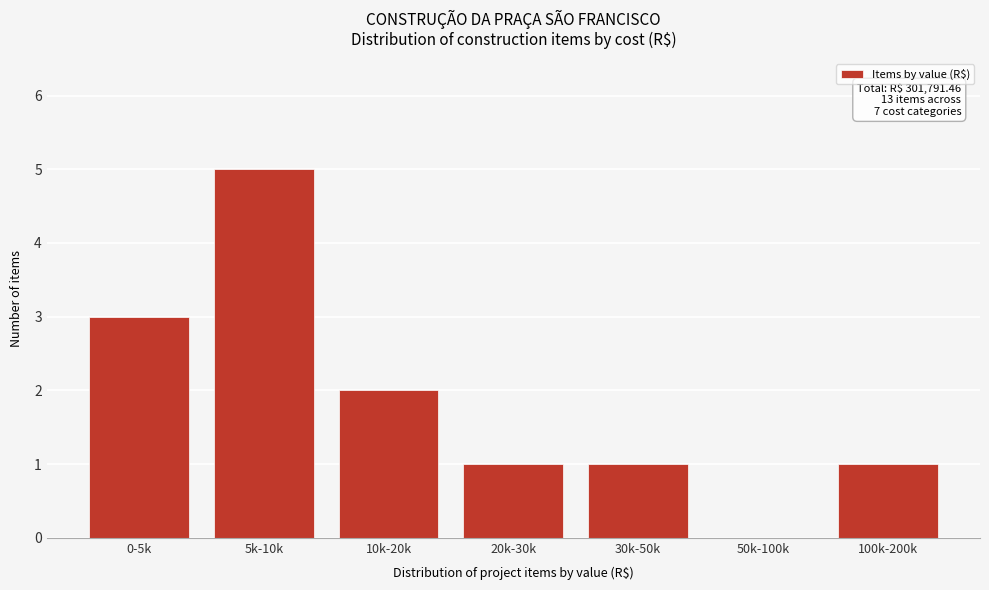

Reading right to left, list all the values displayed in this chart.

100k-200k=1	50k-100k=0	30k-50k=1	20k-30k=1	10k-20k=2	5k-10k=5	0-5k=3